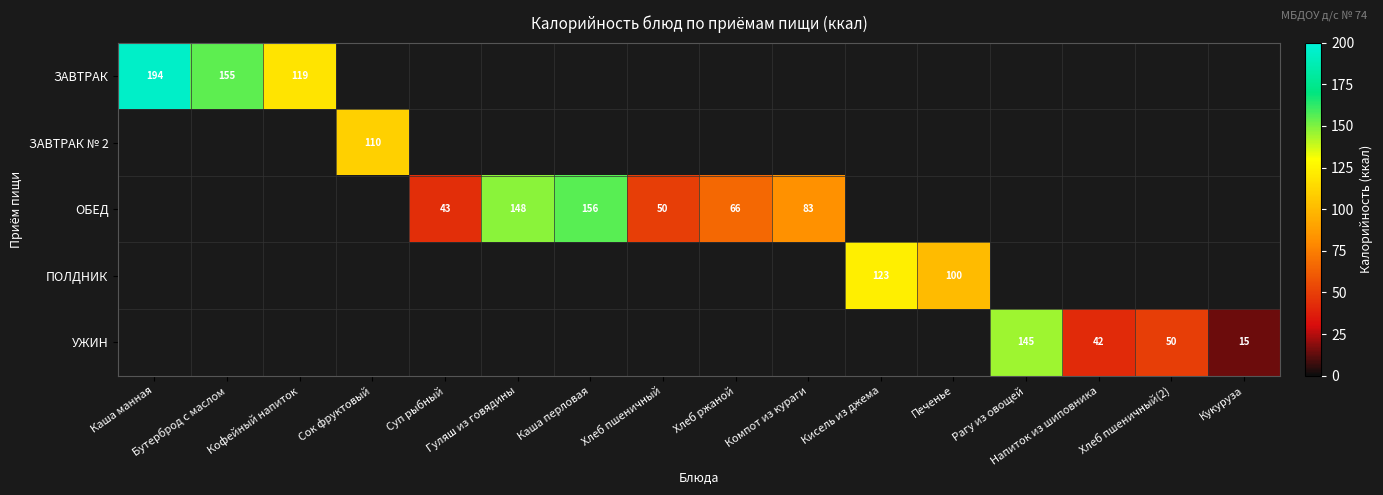

Is it true that ОБЕД equals 0.0 at Рагу из овощей?

True